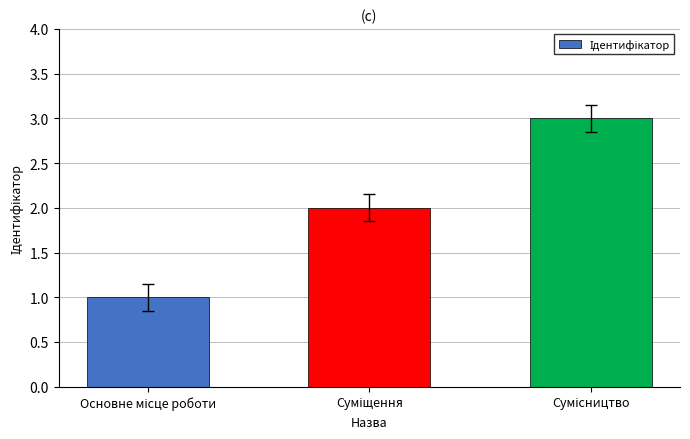

What is the maximum value shown in the chart?

3